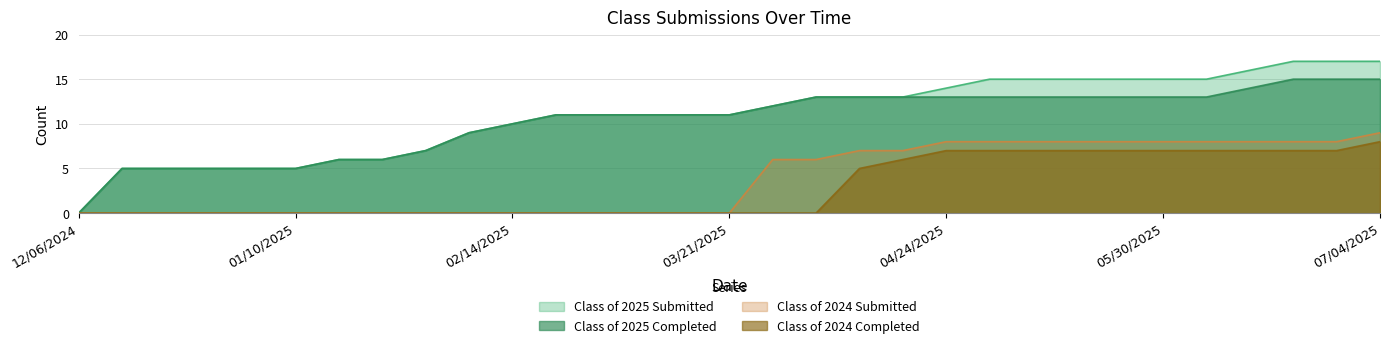

At which label is Class of 2025 Submitted closest to 8?

01/31/2025